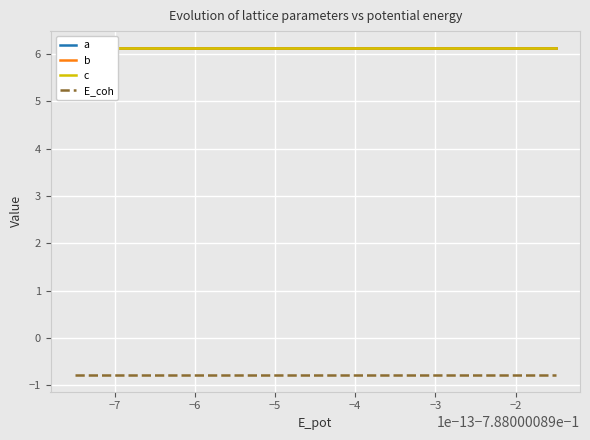

At how many categories does at least one series exceed 4?

20